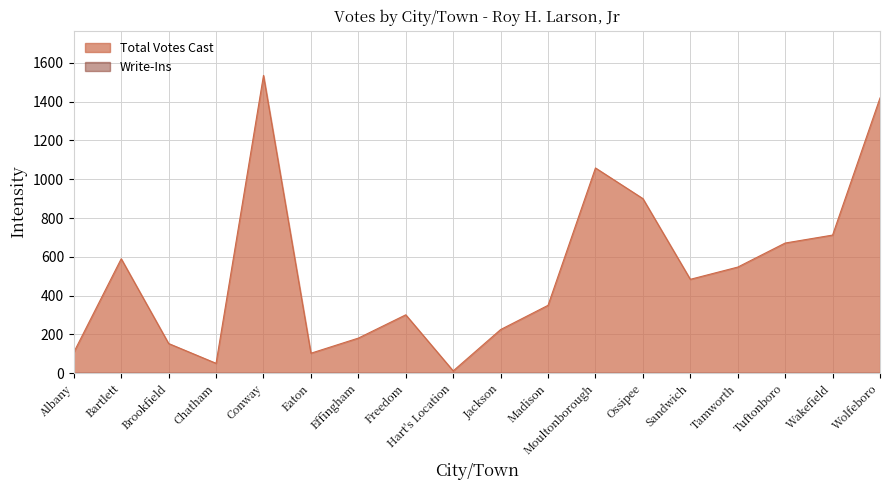

What is the sum of the values at Madison and Hart's Location?

362